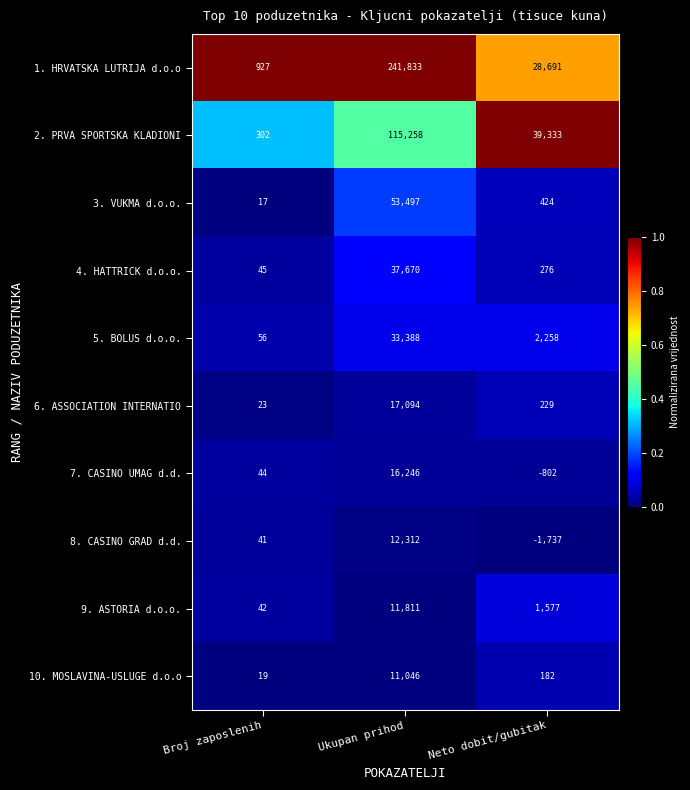

Where is 3. VUKMA d.o.o. nearest to the value 26757?

Neto dobit/gubitak